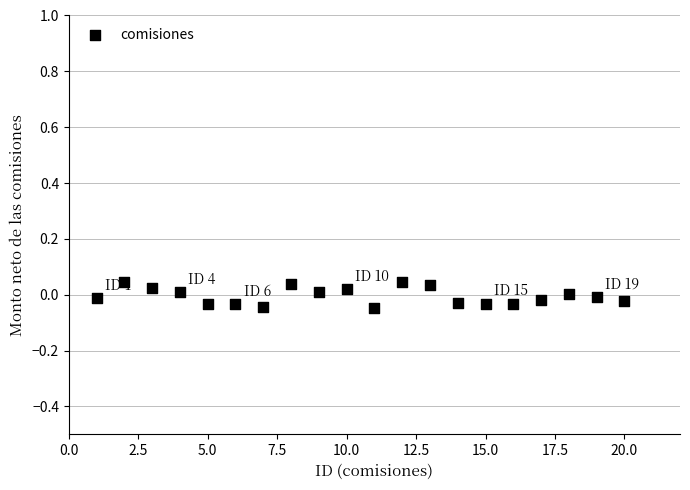

What is the range of X values (max minus min)?

19.0